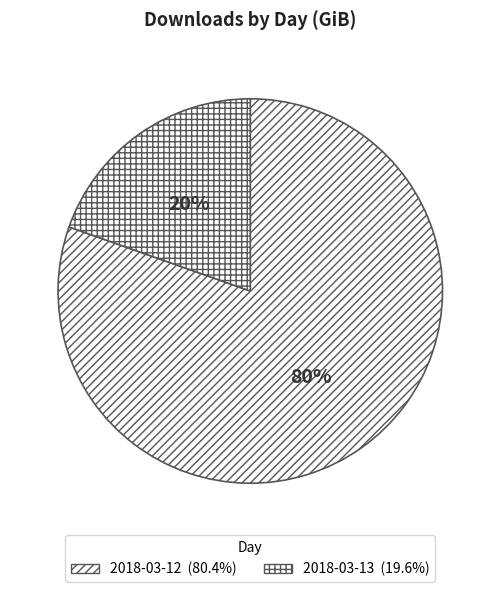

Is the sum of 2018-03-12 and 2018-03-13 greater than half?

Yes